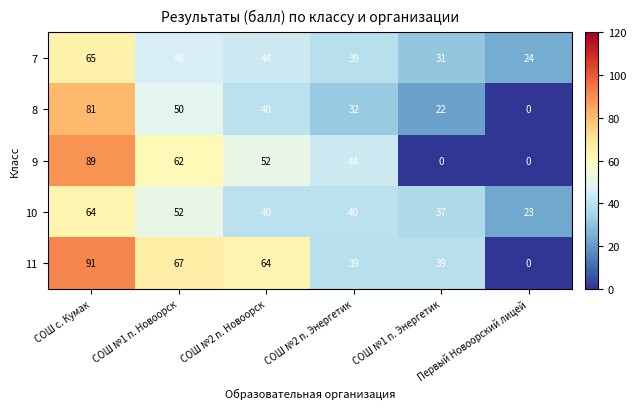

What is the difference between the highest and lowest values at СОШ №1 п. Энергетик?

39